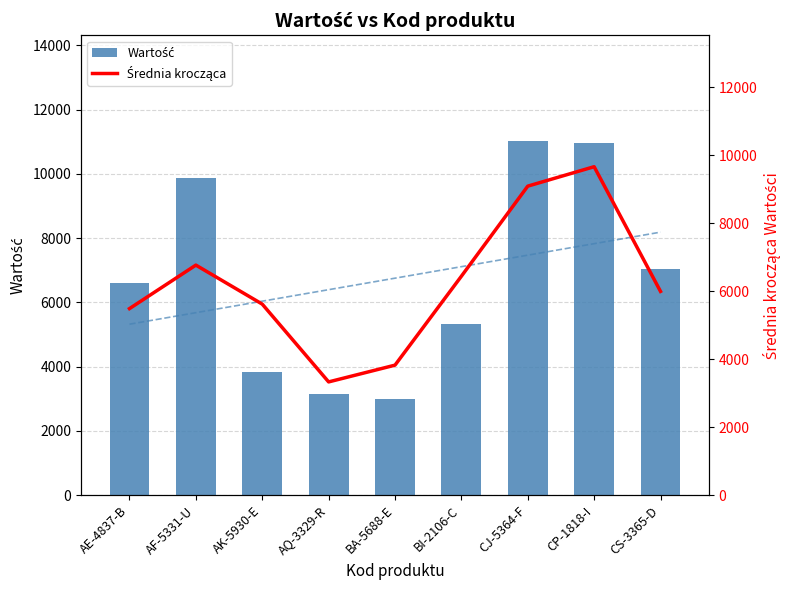

How many groups of bars are there?

9